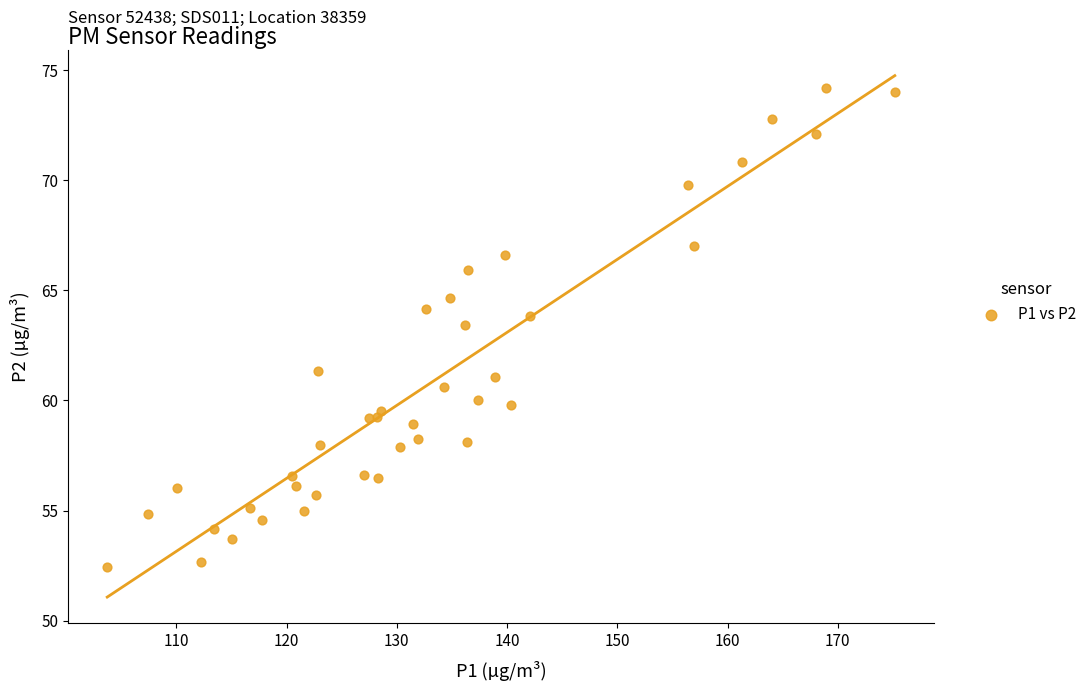

What Y value in the scatter plot is closest to 63?

63.4